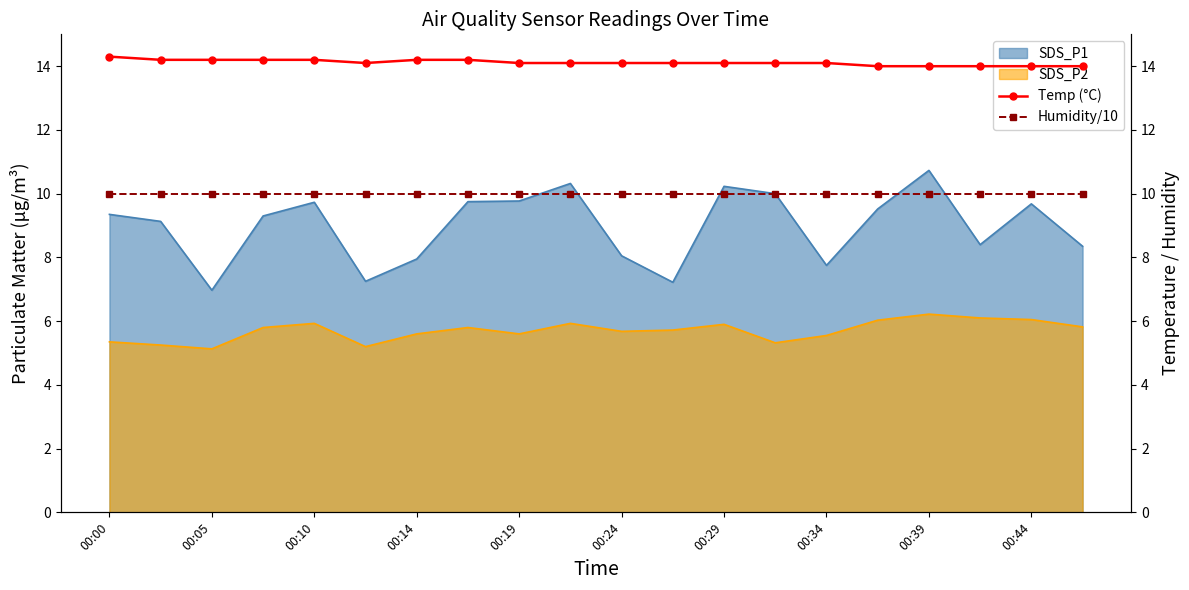

What is the minimum value for SDS_P2?

5.1